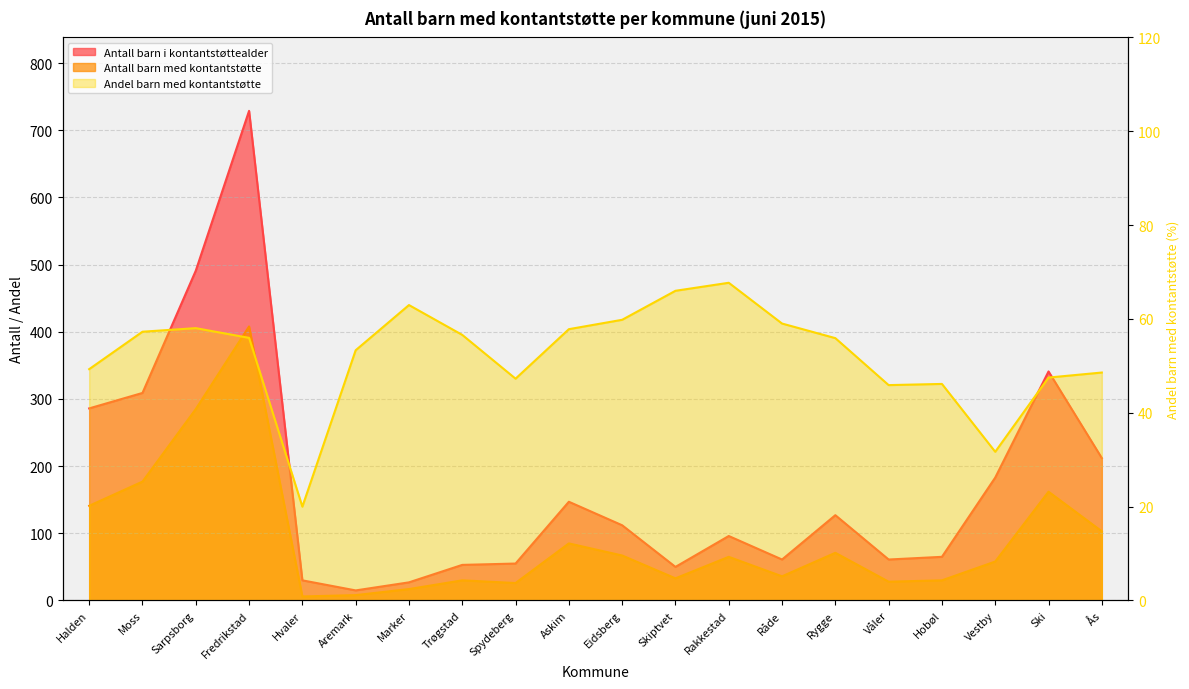

What are all the series names shown in the legend?

Antall barn i kontantstøttealder, Antall barn med kontantstøtte, Andel barn med kontantstøtte